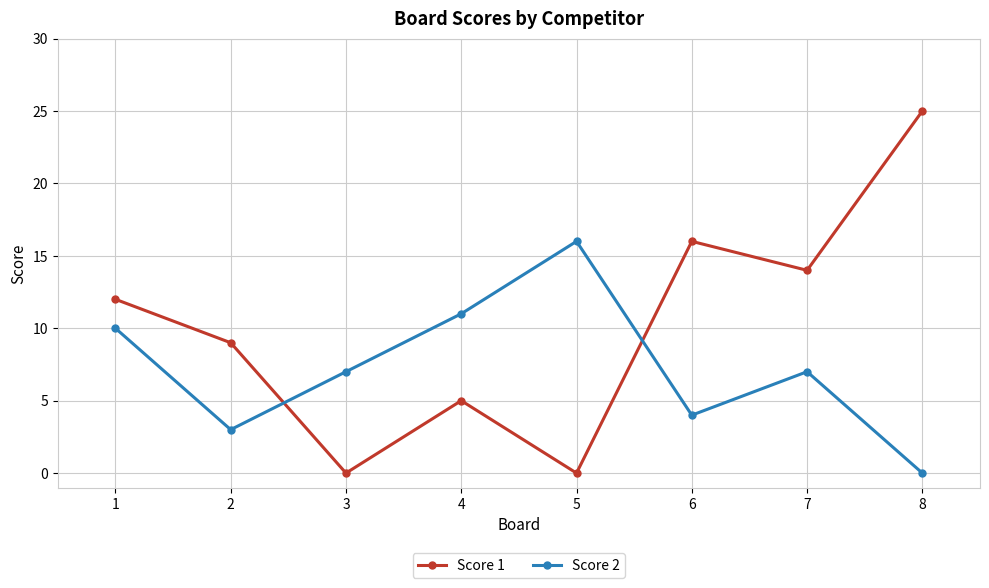

Where is the first local maximum for Score 1?

4